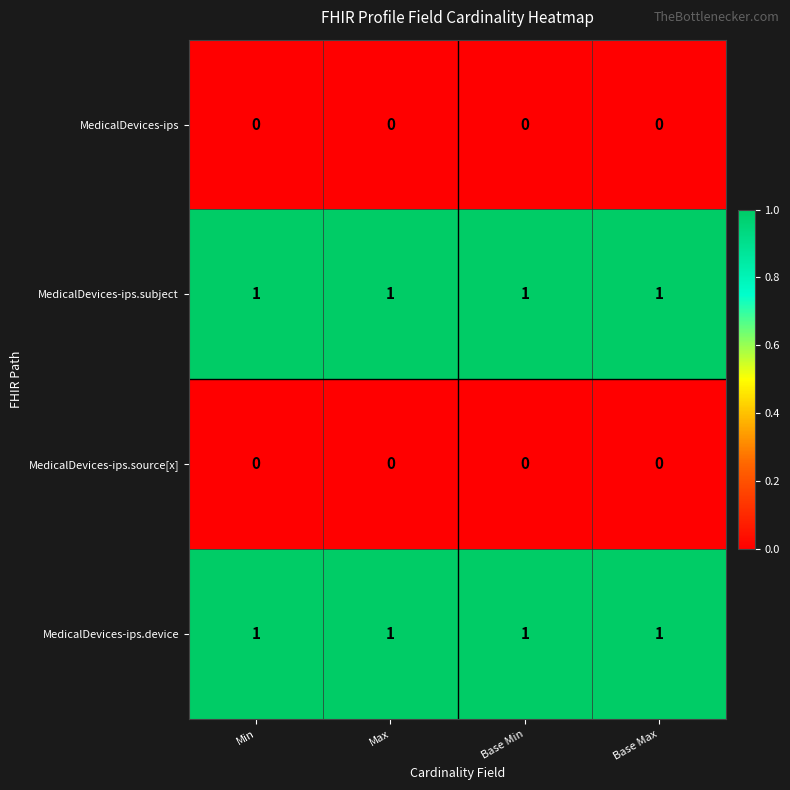

What is the total value across all series at Min?

2